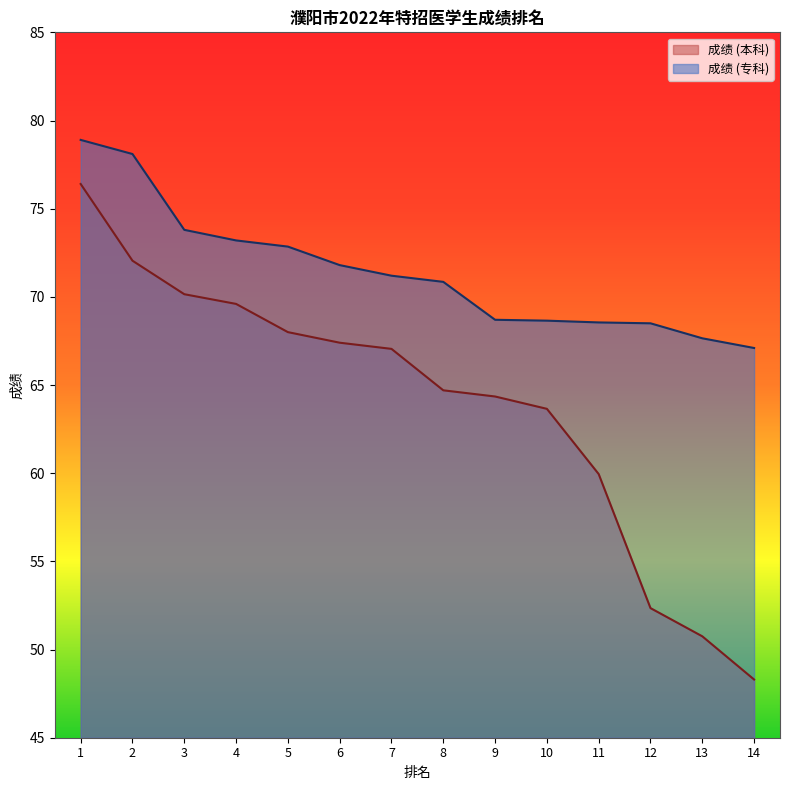

At how many categories does at least one series exceed 63?

14